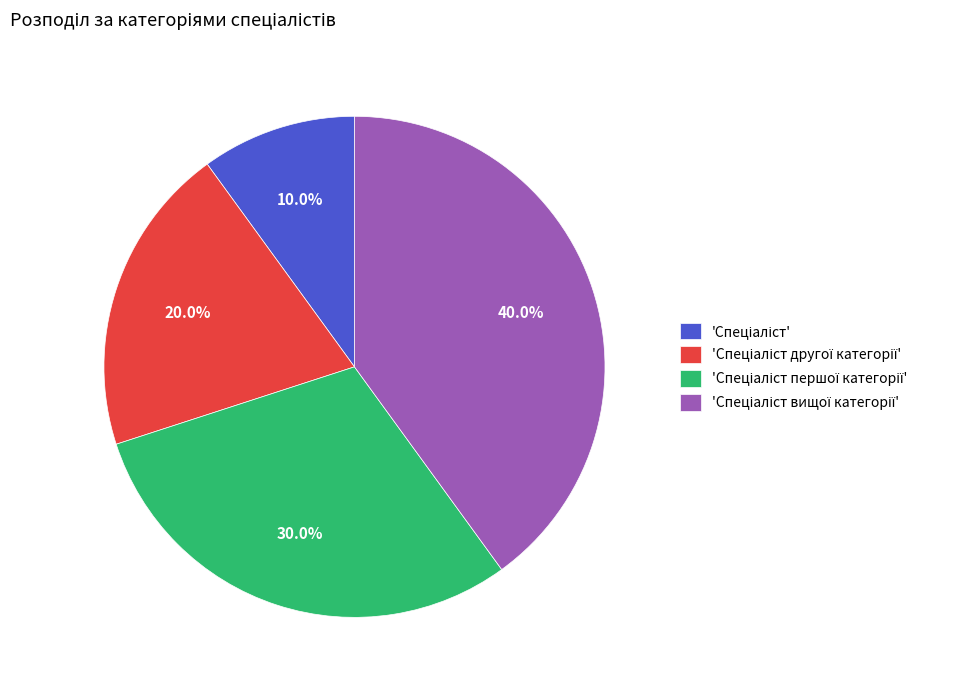

Is there a majority slice in this chart?

No